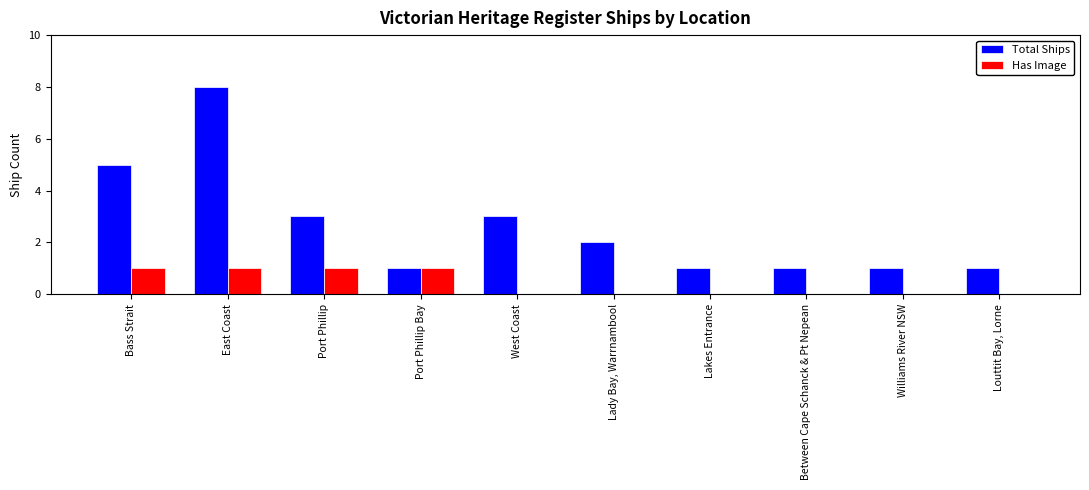

Is it true that Total Ships equals 4 at West Coast?

False